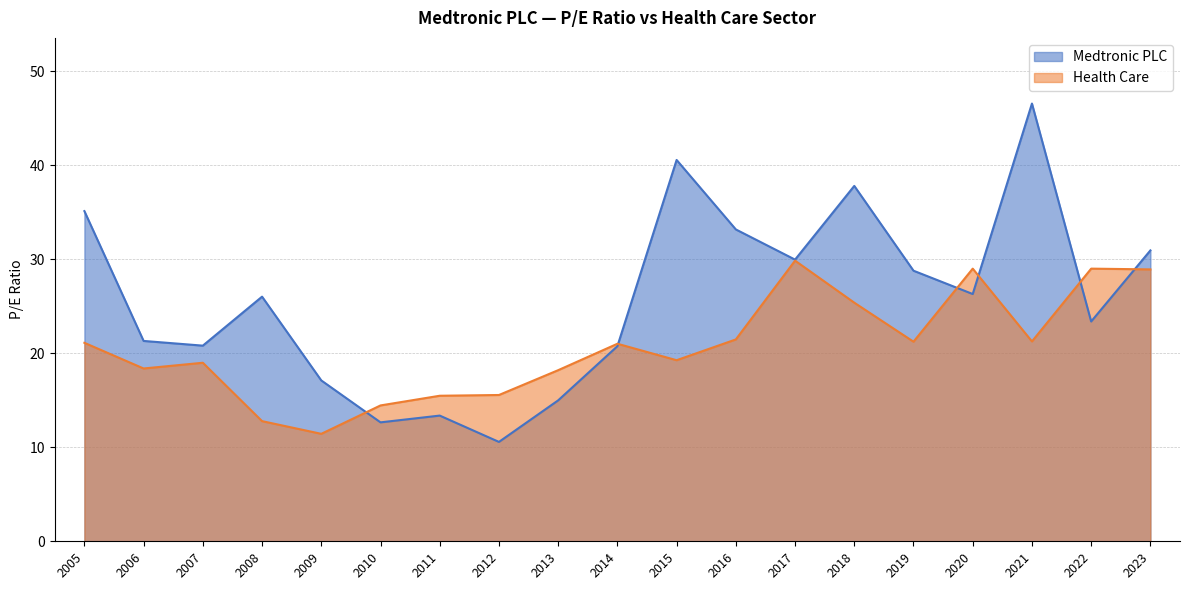

The Medtronic PLC series shows 9.5 at 2014. True or false?

False